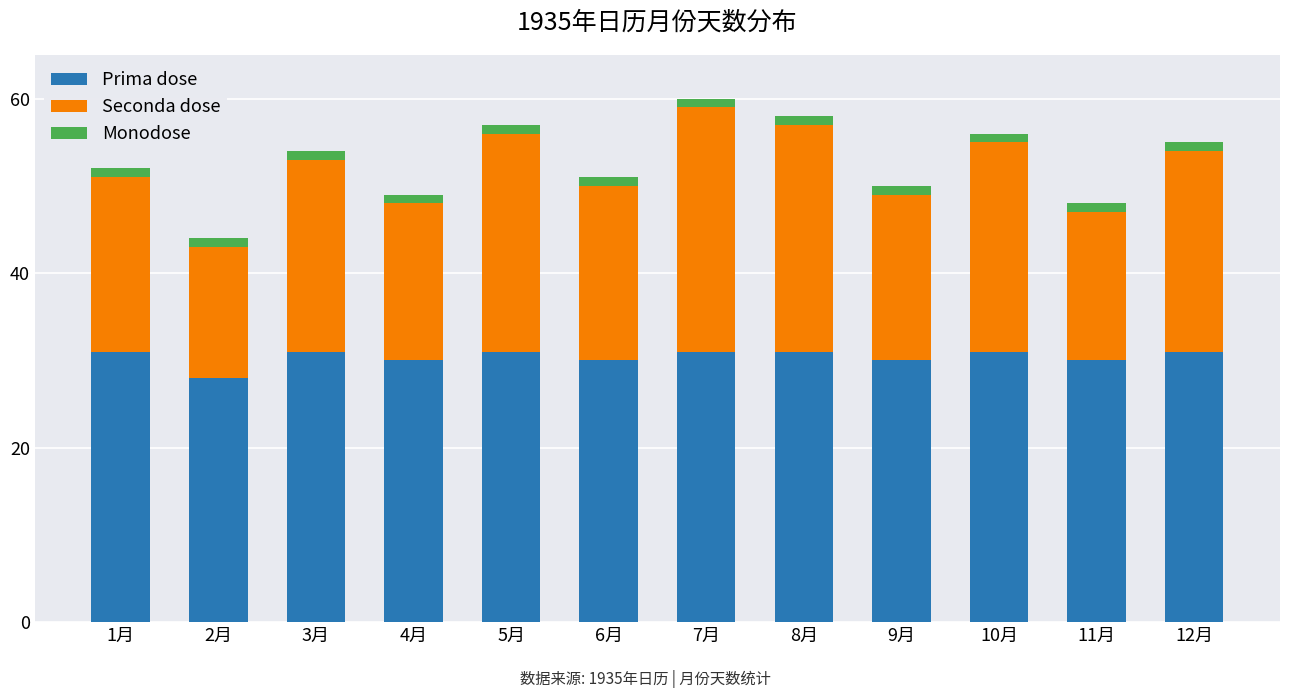

How many values in the Prima dose series are below 31?

5